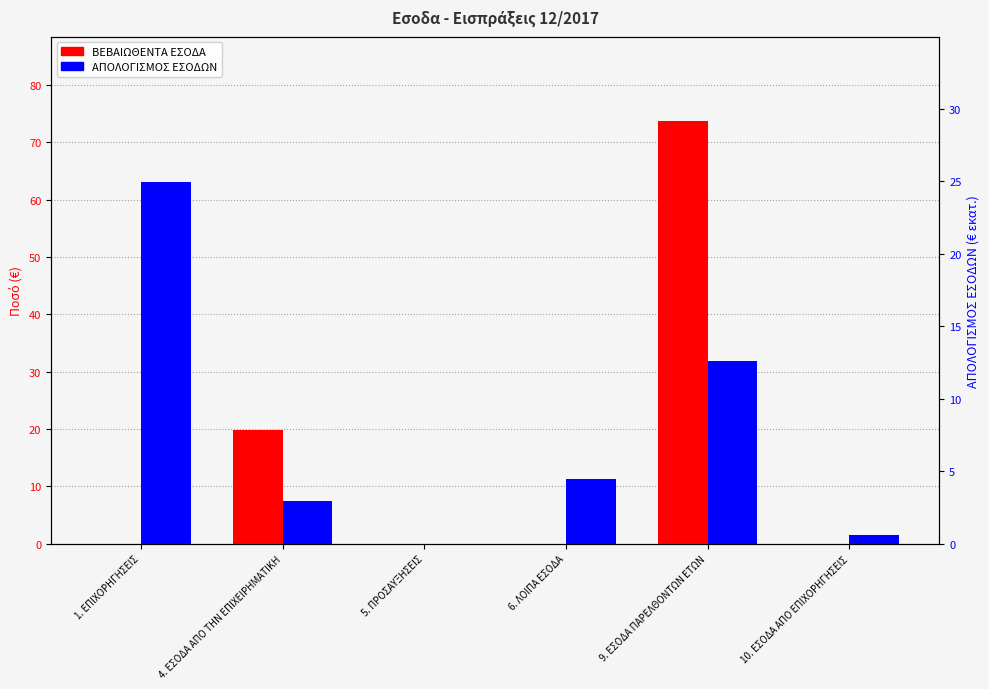

What is the total value across all series at 9. ΕΣΟΔΑ ΠΑΡΕΛΘΟΝΤΩΝ ΕΤΩΝ?

86.3